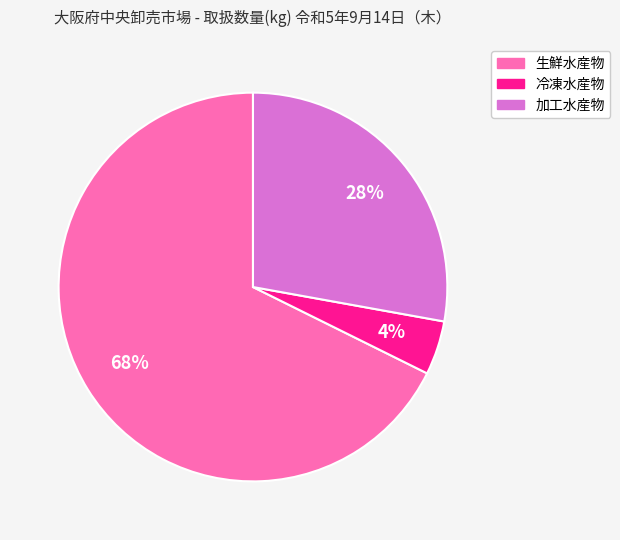

Rank the categories by value from highest to lowest.

生鮮水産物, 加工水産物, 冷凍水産物